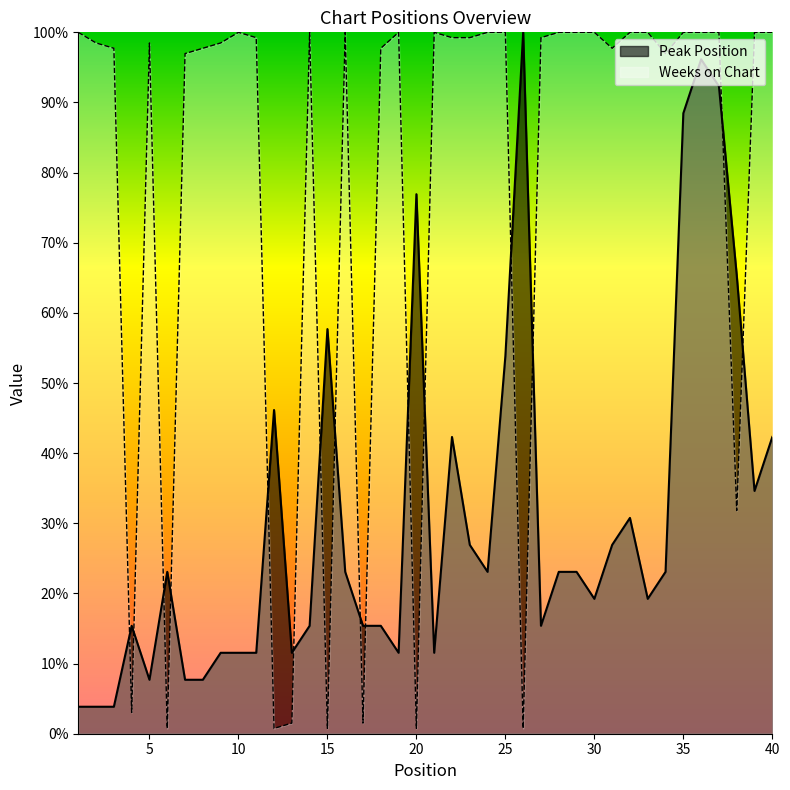

Which series has the largest total across all categories?

Weeks on Chart